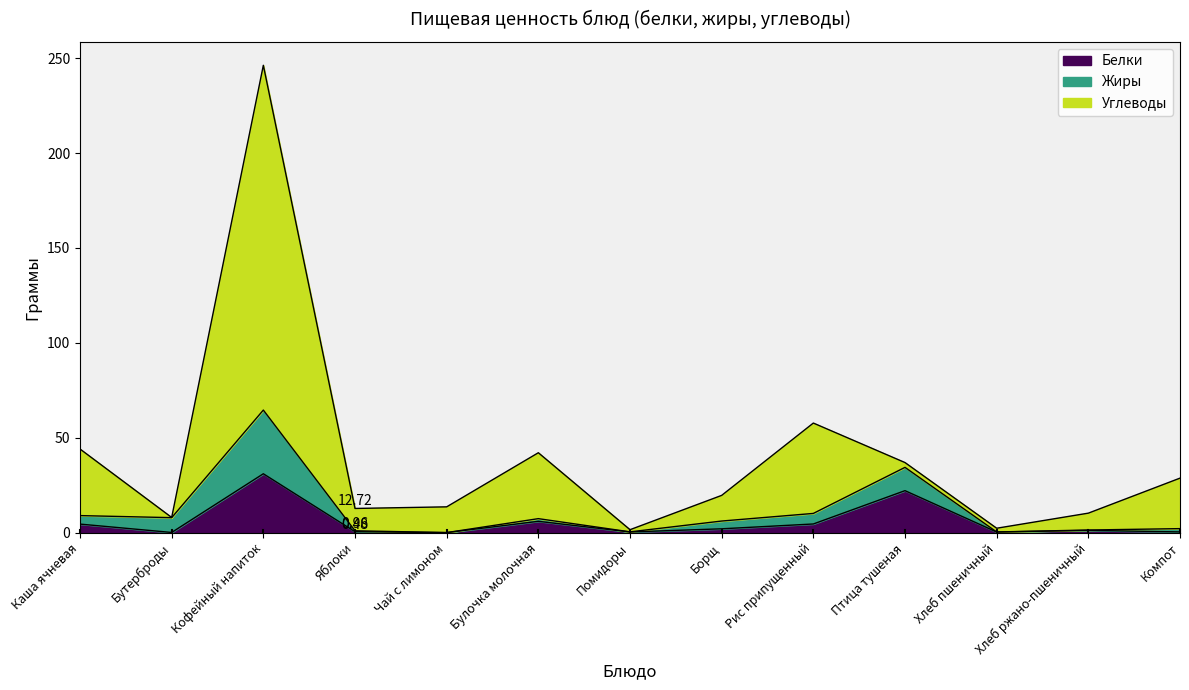

At which category does the chart reach its minimum across all series?

Чай с лимоном